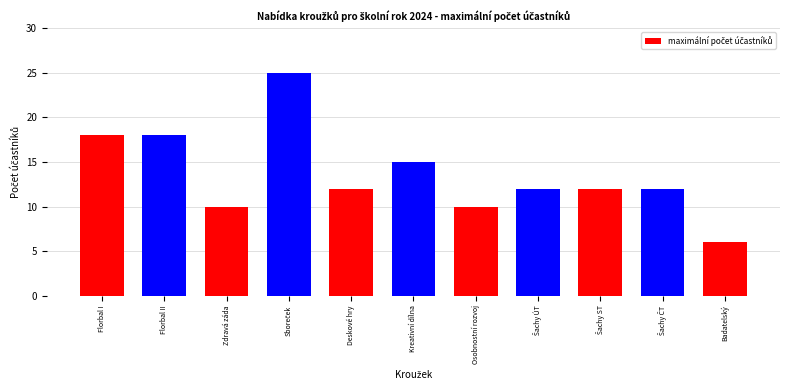

Reading right to left, what are all the values shown in this chart?

6	12	12	12	10	15	12	25	10	18	18